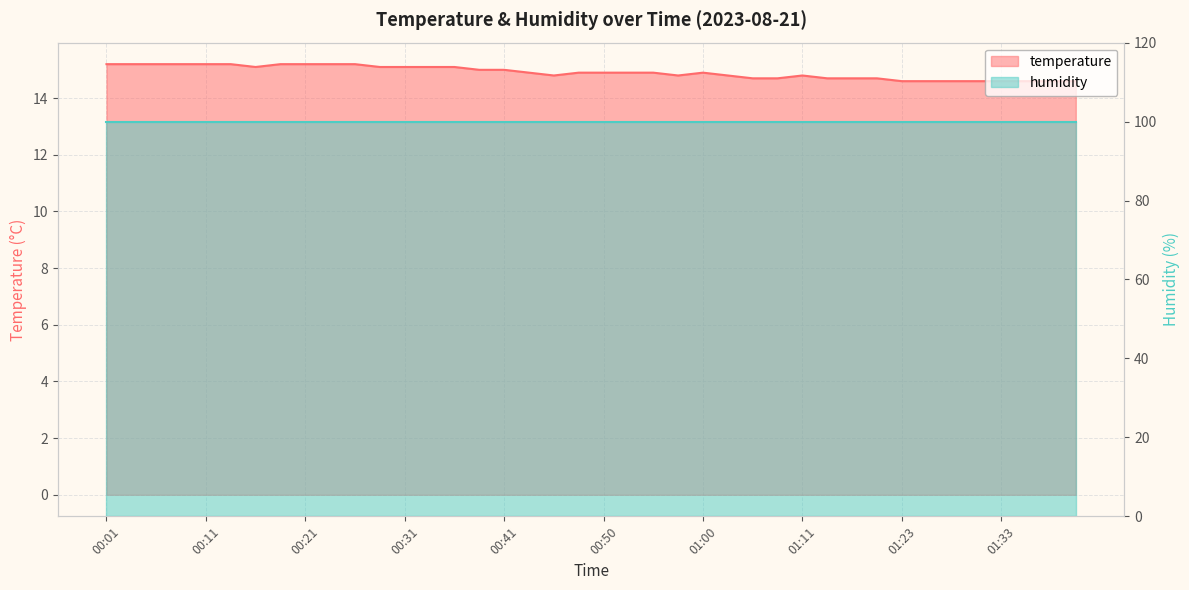

Where is the first local minimum?

00:16